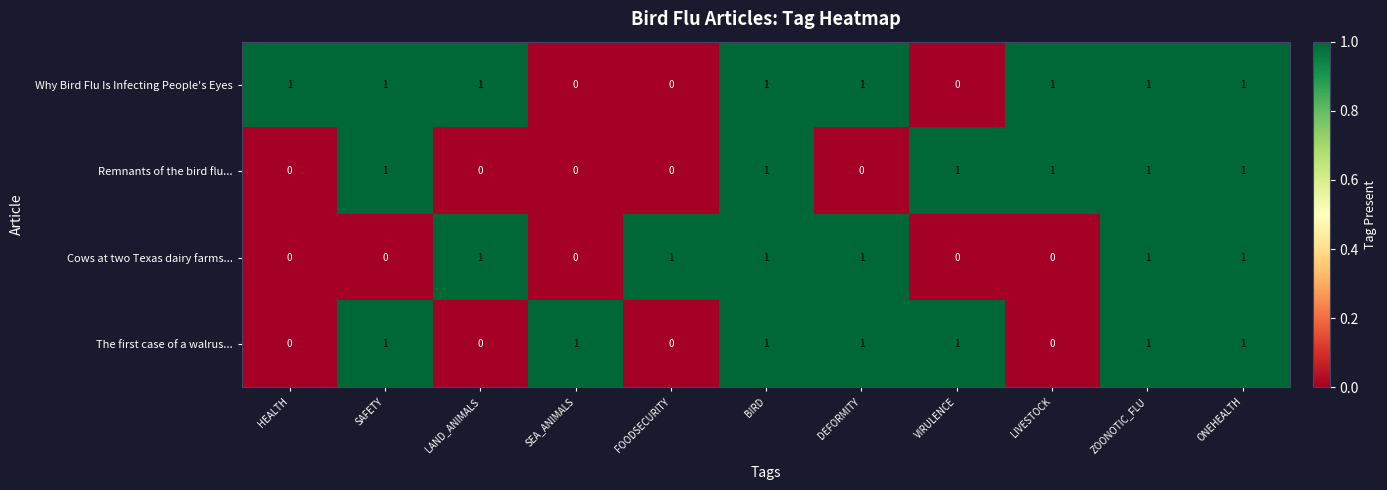

Between HEALTH and LIVESTOCK, which series saw the biggest shift?

Remnants of the bird flu...